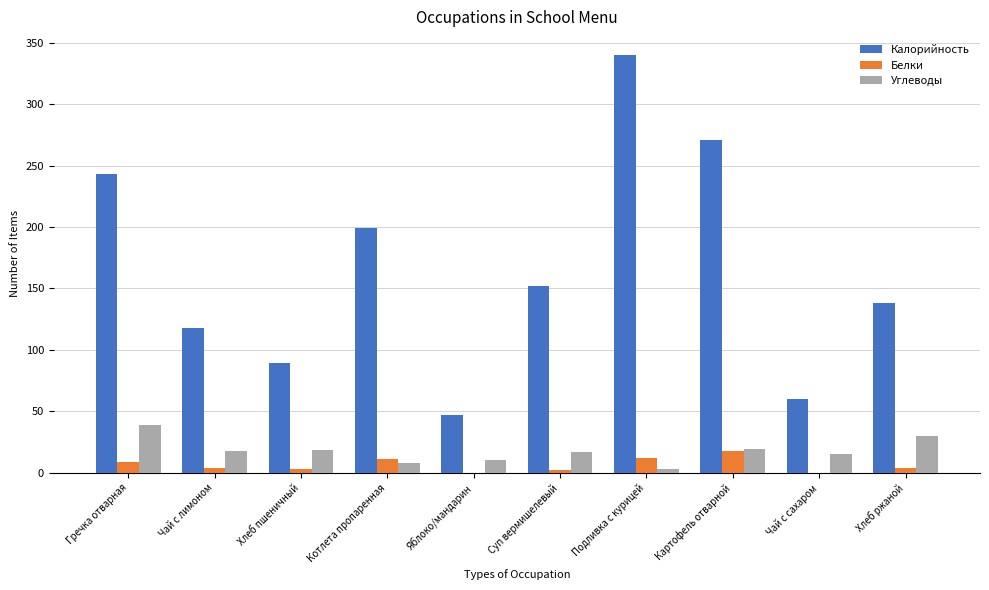

How many groups of bars are there?

10